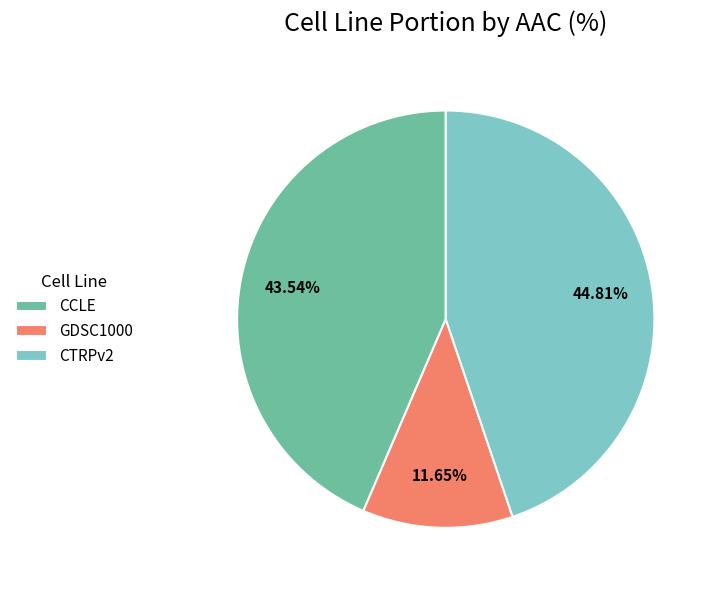

Count the number of slices in the pie.

3